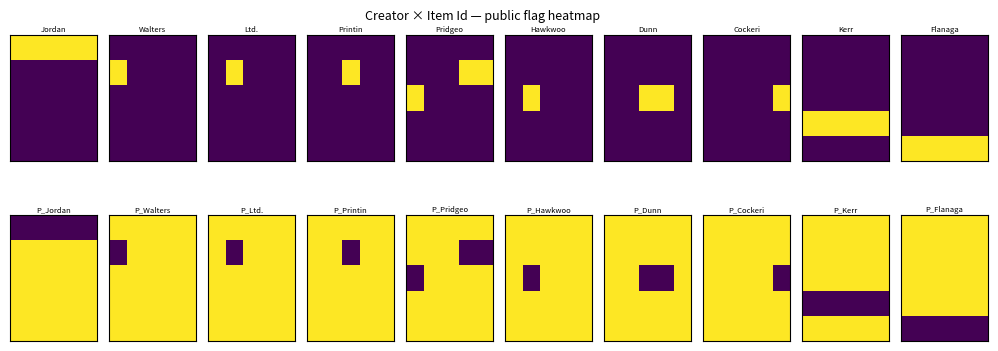

What is the total value across all series at 1?

4